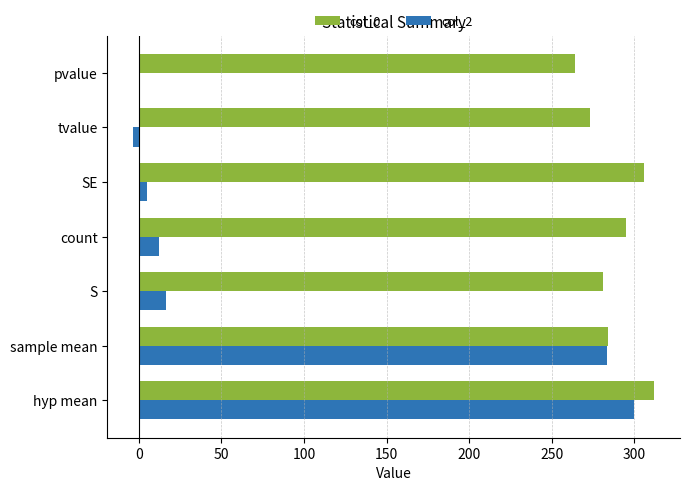

What is the sum of all col_2 values?

613.9